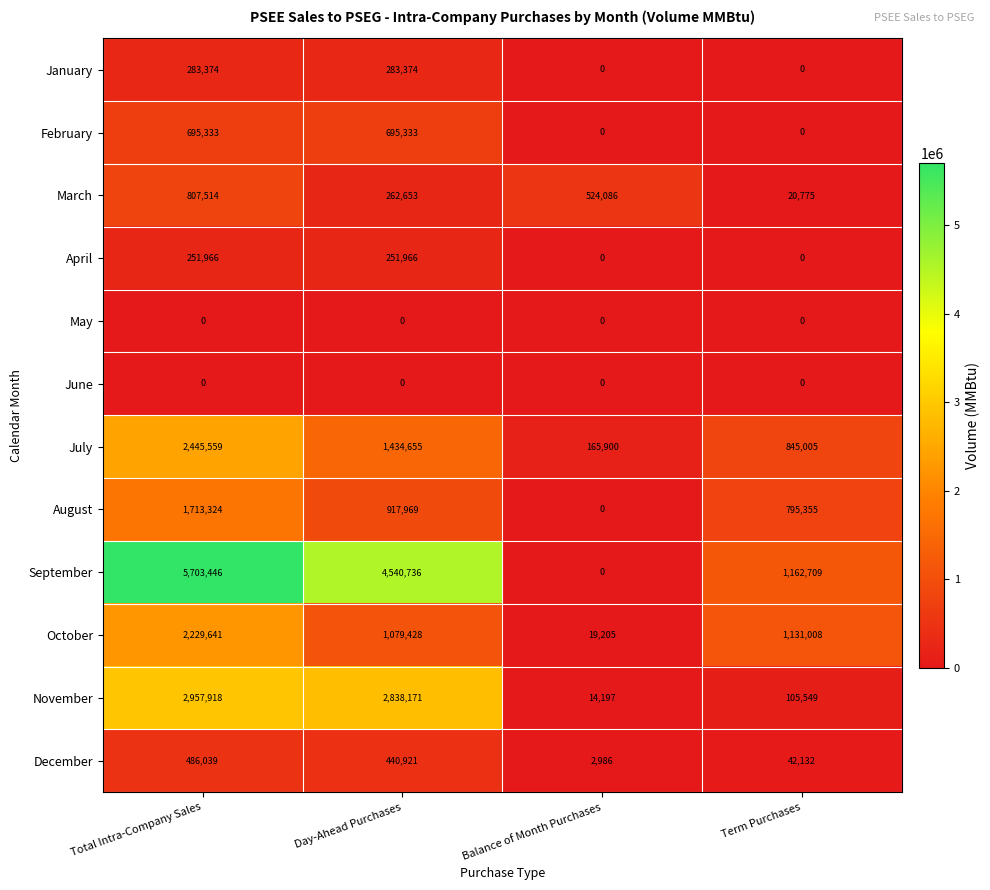

Is it true that October equals 19205 at Balance of Month Purchases?

True